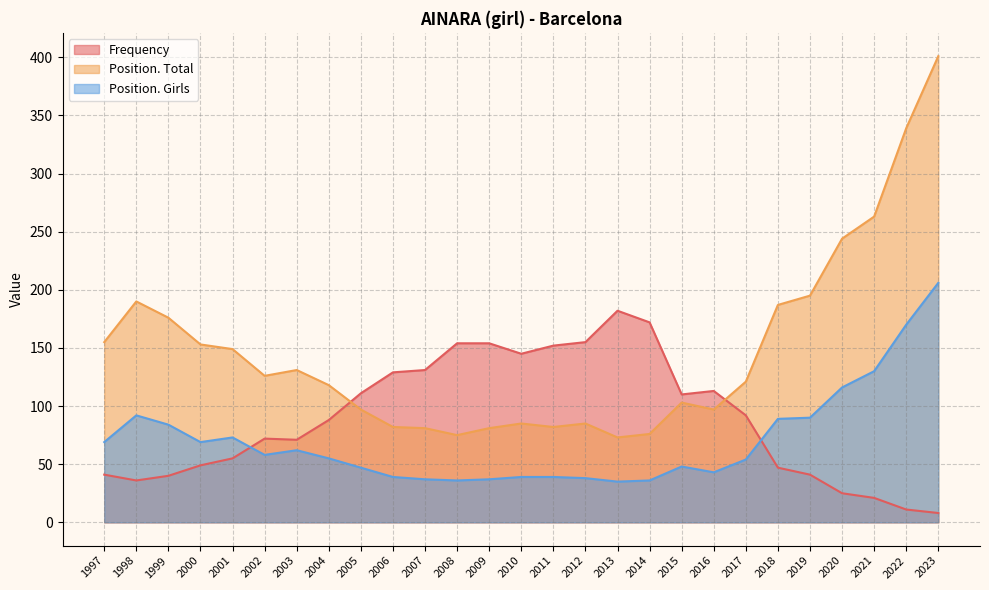

Rank the series by their average value, from lowest to highest.

Position. Girls, Frequency, Position. Total